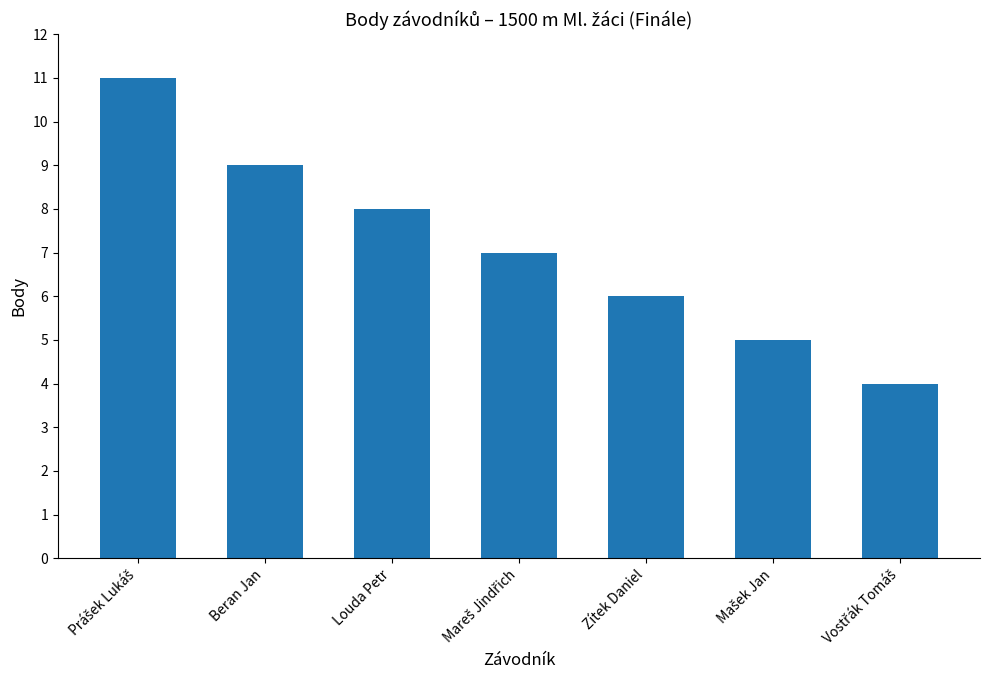

What is the minimum value shown in the chart?

4